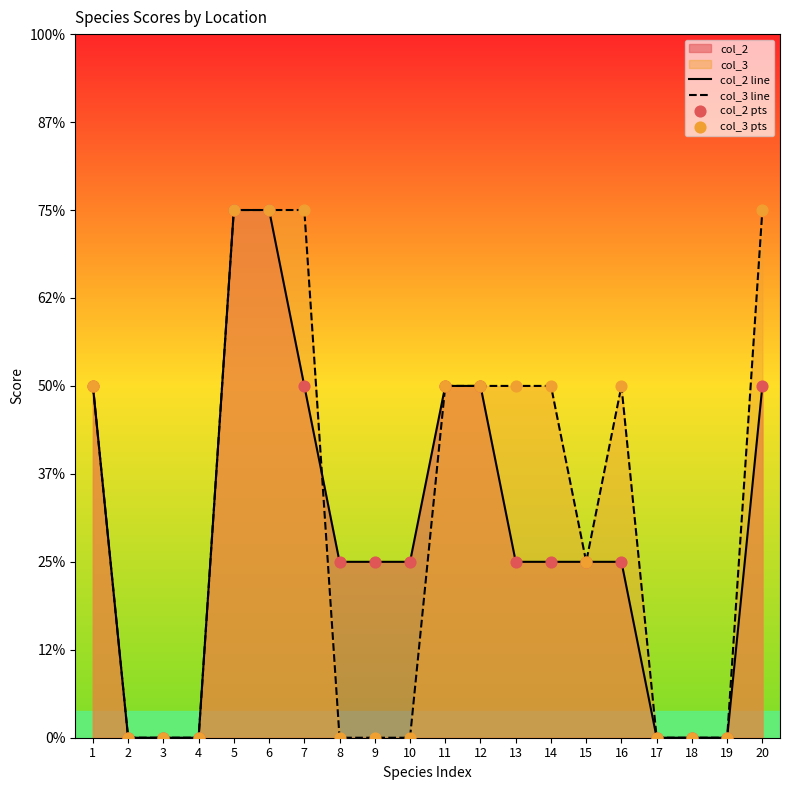

Which series has the largest total across all categories?

col_3 line